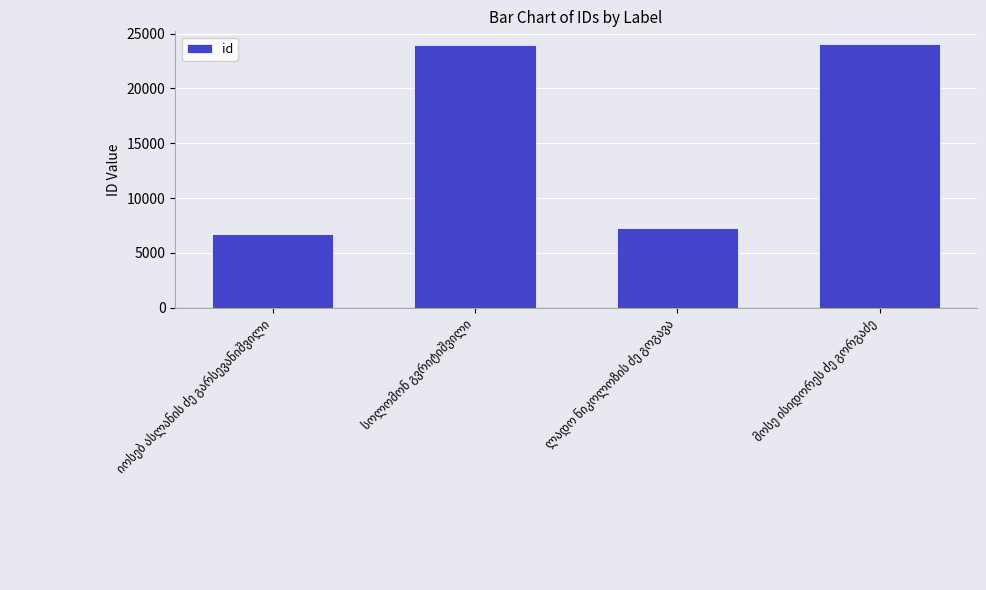

What is the difference between the second highest and minimum values?

17250